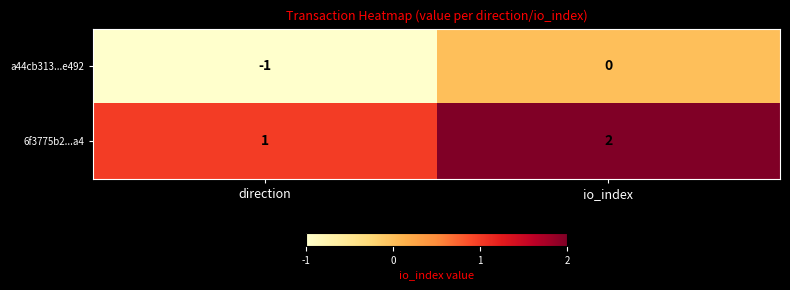

Which label corresponds to the smallest value in the chart?

direction